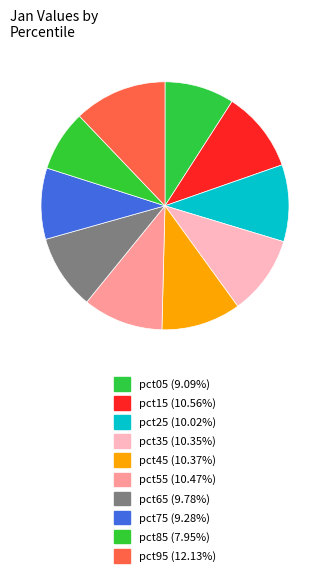

Is it true that pct45 is 10% of the pie?

True